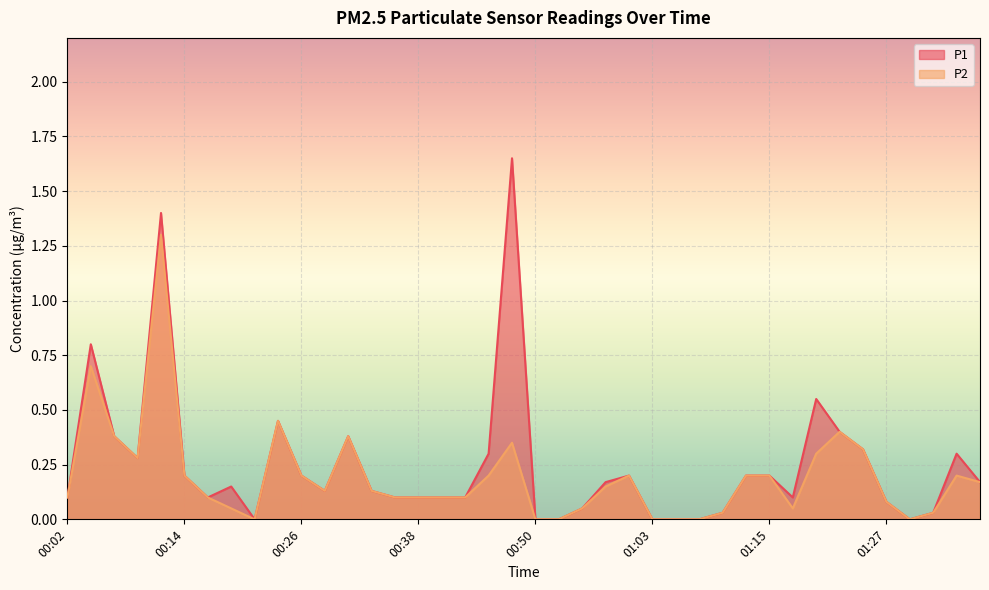

Is it true that P1 equals 0.1 at 00:31?

False